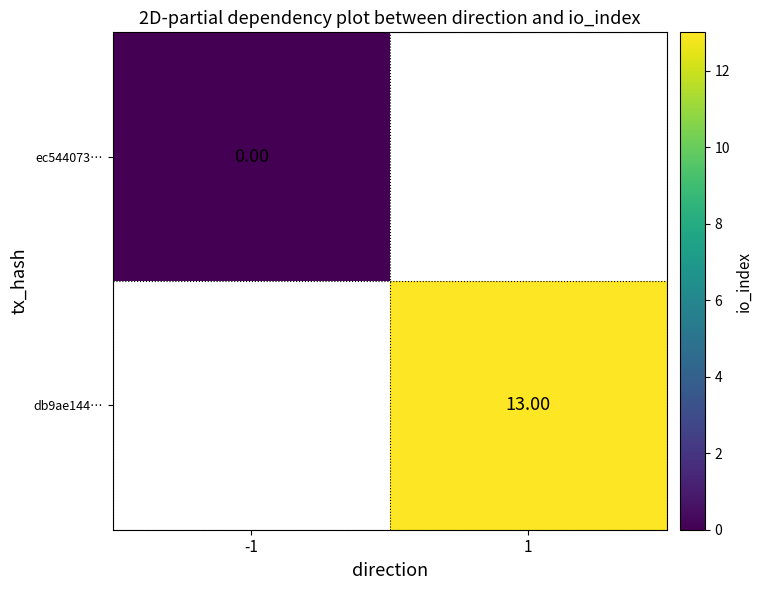

List the series in order of their overall mean, lowest first.

ec544073…, db9ae144…